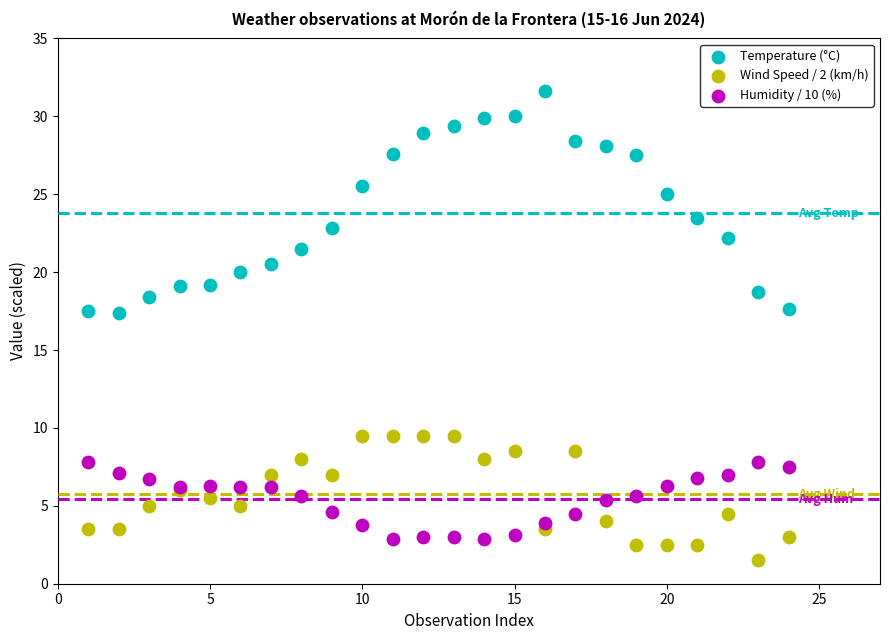

What are all the series names shown in the legend?

Temperature (°C), Wind Speed / 2 (km/h), Humidity / 10 (%)